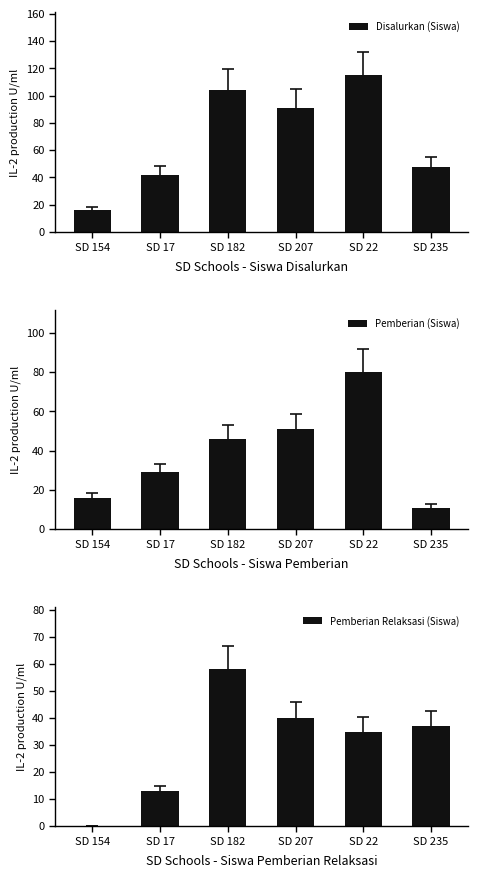

Where does the Pemberian (Siswa) series first go above 46?

SD 207